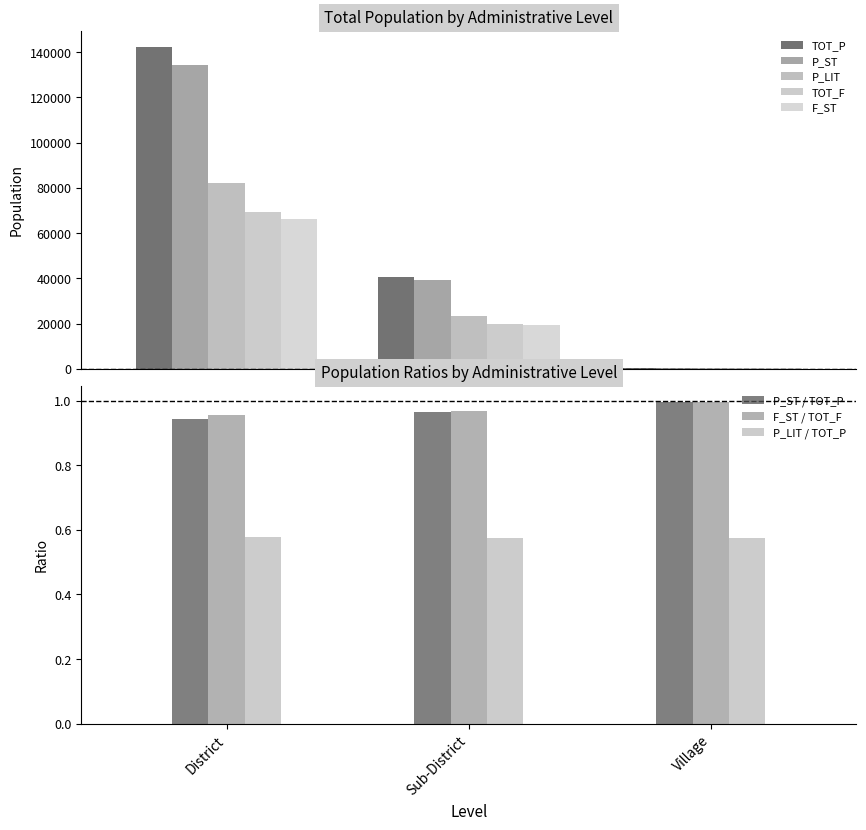

At which label does P_ST / TOT_P reach its minimum?

District